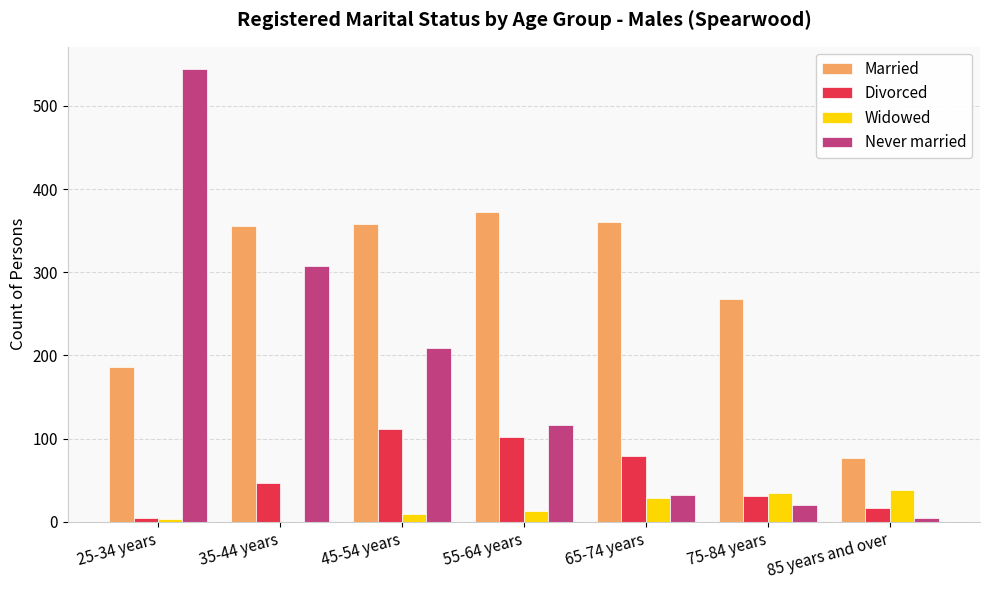

What is the maximum value shown in the chart?

544